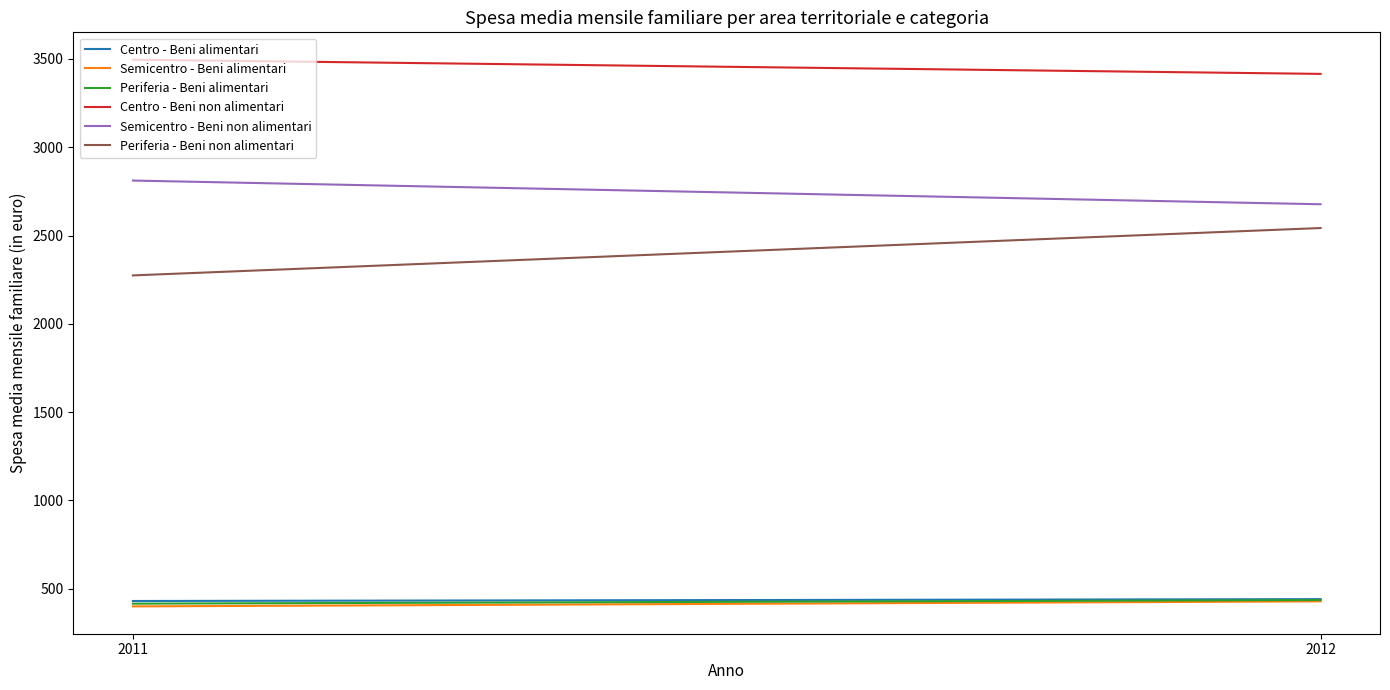

What is the total value across all series at 2012?

9938.3